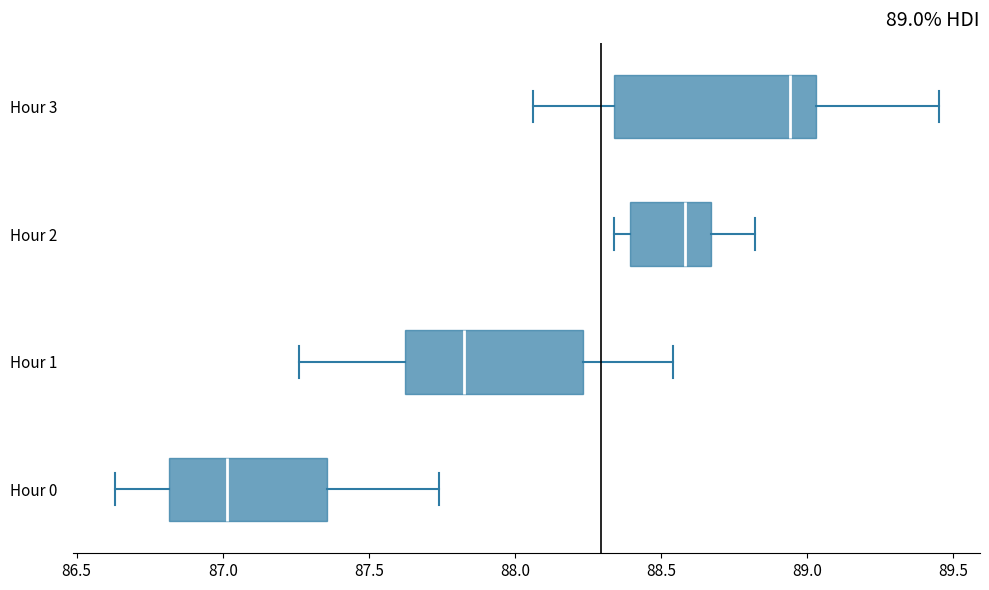

Which box's median line is the furthest to the left?

Hour 0